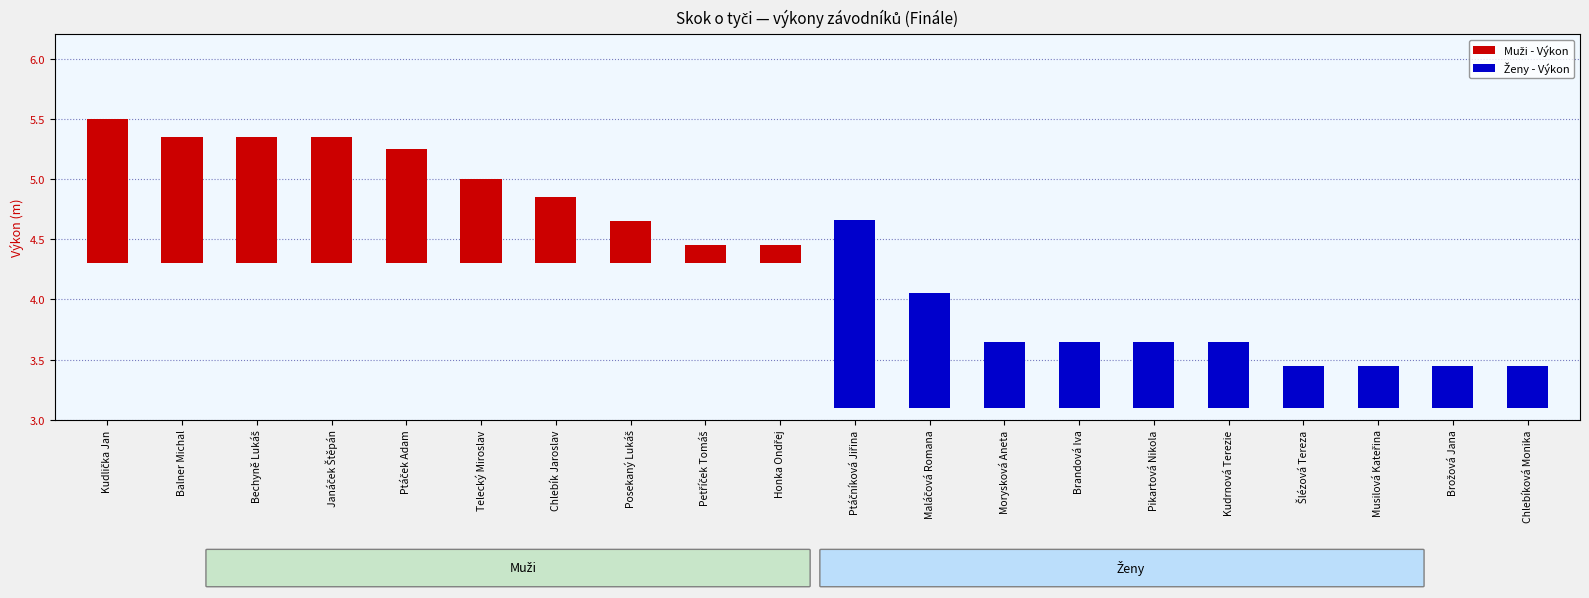

What position from the left is Telecký Miroslav?

6